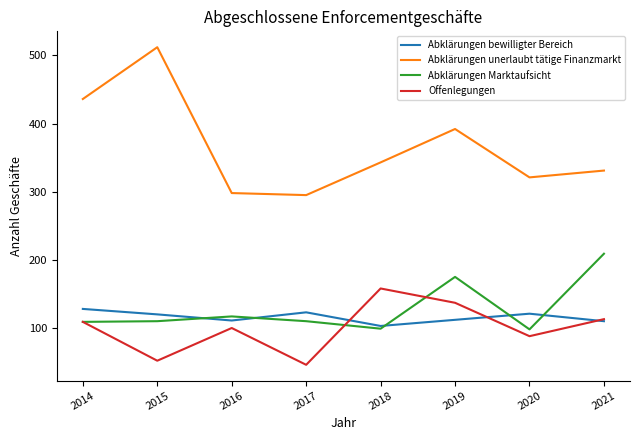

True or false: Offenlegungen and Abklärungen unerlaubt tätige Finanzmarkt intersect in this chart.

False